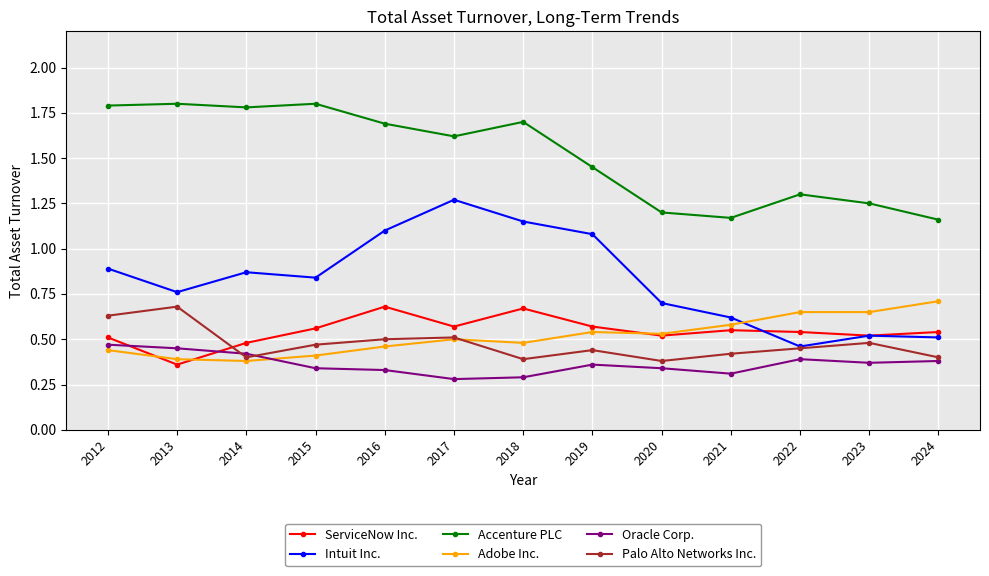

Which category has the lowest value in the ServiceNow Inc. series?

2013